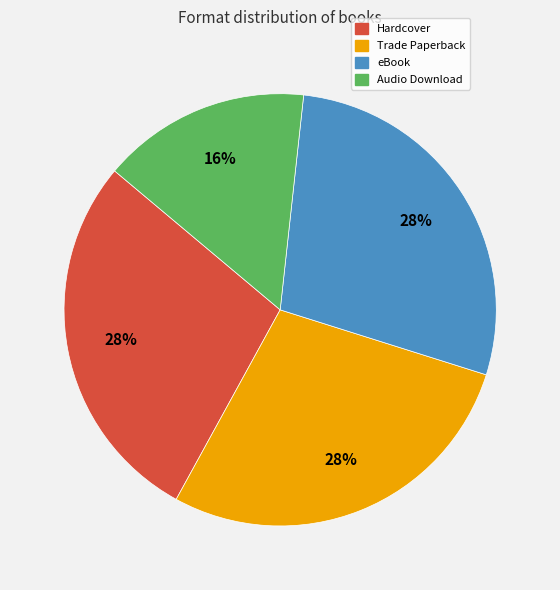

What percentage is the Hardcover slice, to the nearest percent?

28%